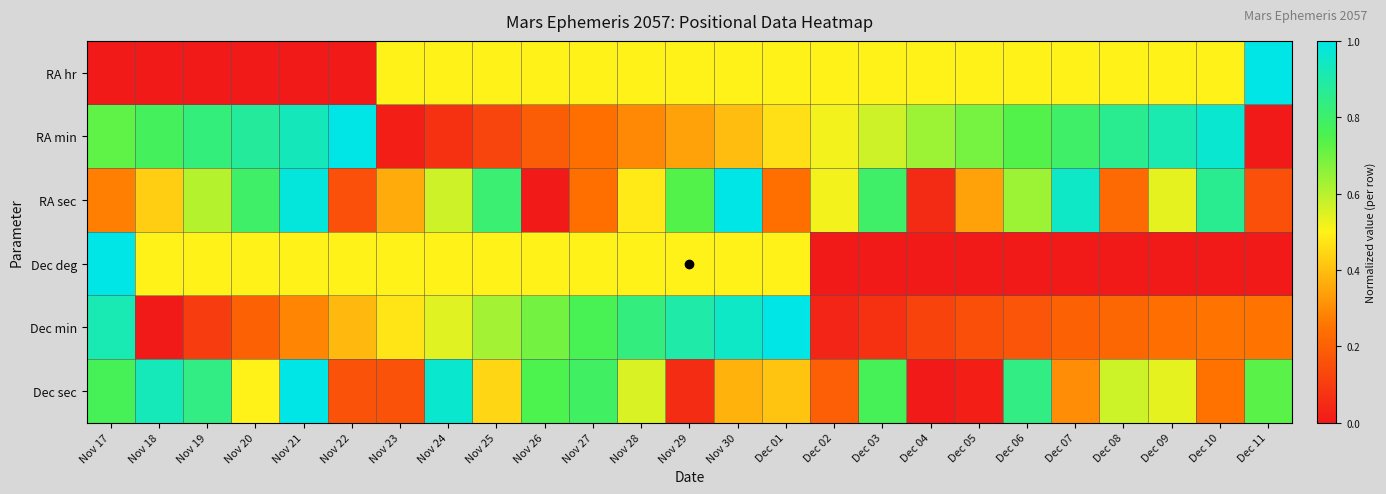

At which category is the sum across all series the highest?

Nov 30